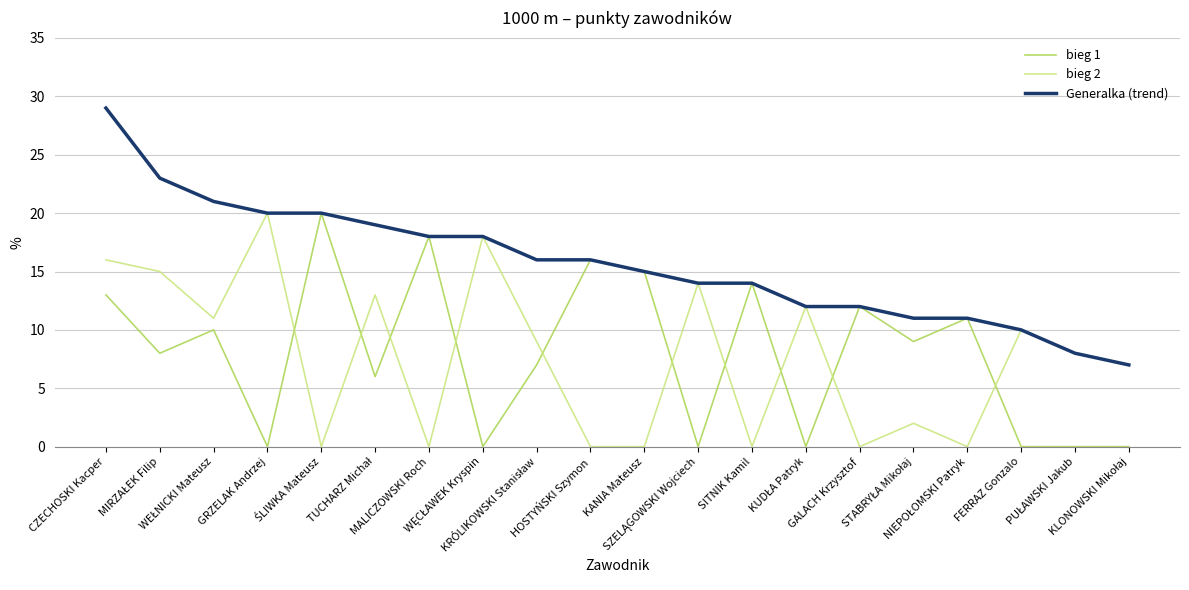

Which series has the largest total across all categories?

Generalka (trend)